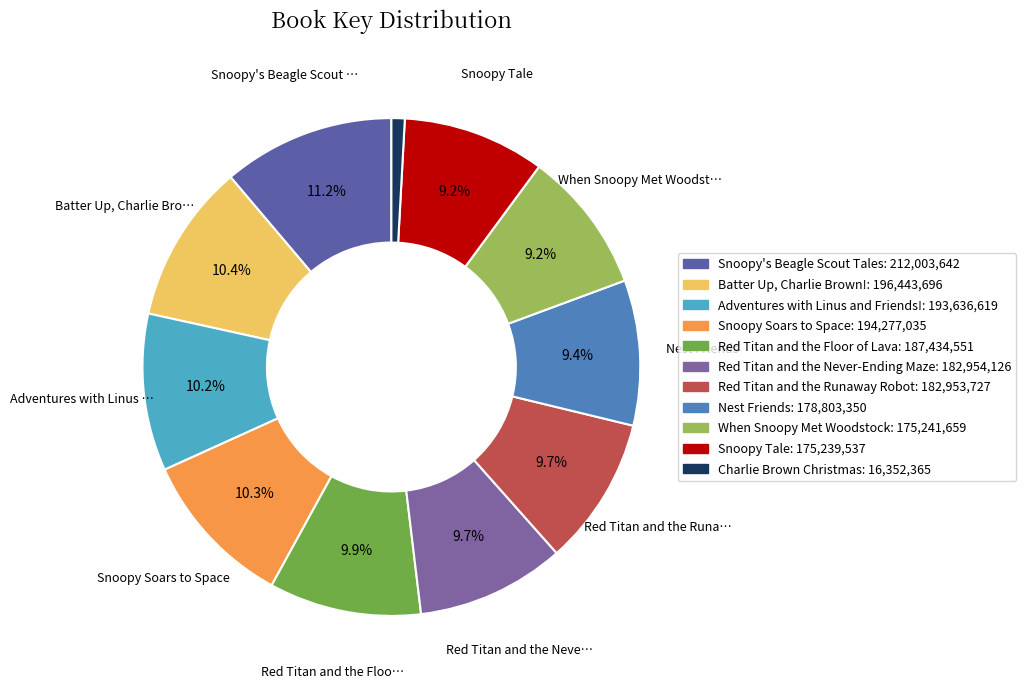

What is the change in value from Red Titan and the Never-Ending Maze to When Snoopy Met Woodstock?

-7712467